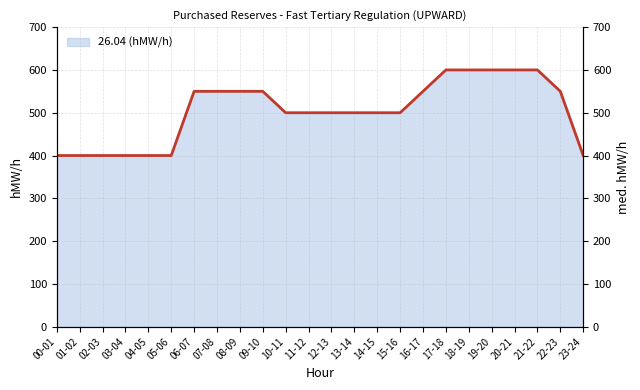

Reading left to right, list all the values displayed in this chart.

00-01=400	01-02=400	02-03=400	03-04=400	04-05=400	05-06=400	06-07=550	07-08=550	08-09=550	09-10=550	10-11=500	11-12=500	12-13=500	13-14=500	14-15=500	15-16=500	16-17=550	17-18=600	18-19=600	19-20=600	20-21=600	21-22=600	22-23=550	23-24=400